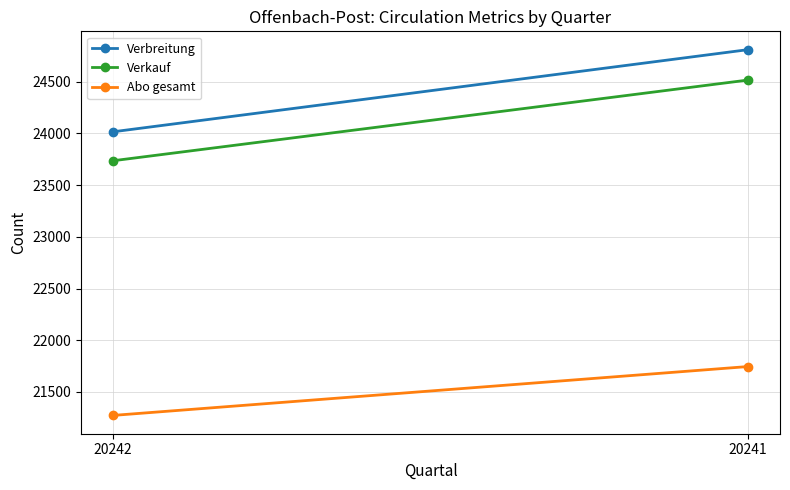

What is the difference between the Verkauf values at 20241 and 20242?

781